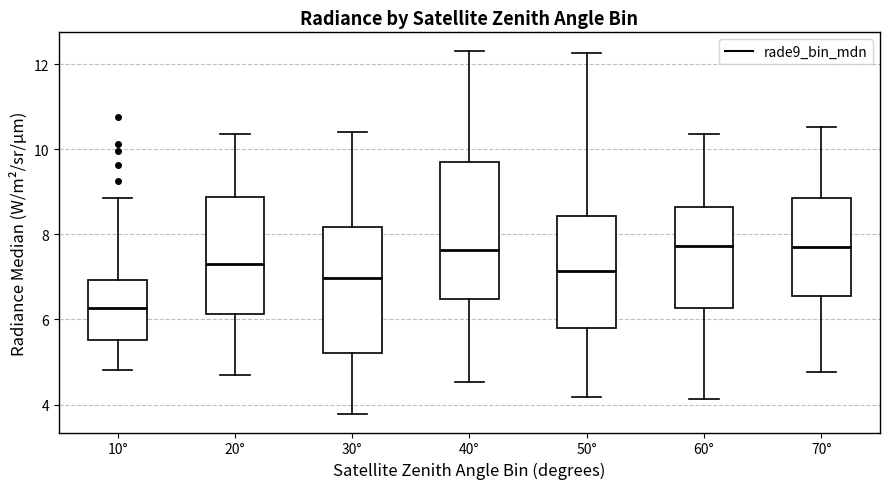

Reading left to right, transcribe this box plot: for each box, give where its median line is, the range the box spans, and where its two whiskers end, as read against the y-axis. The values are not printed on the chart, so give them approximately, as read against the axis.

10°: median 6.2, box 5.6 to 7.0, whiskers 4.8 to 8.8
20°: median 7.2, box 6.2 to 8.8, whiskers 4.6 to 10.4
30°: median 7.0, box 5.2 to 8.2, whiskers 3.8 to 10.4
40°: median 7.6, box 6.4 to 9.6, whiskers 4.6 to 12.4
50°: median 7.2, box 5.8 to 8.4, whiskers 4.2 to 12.2
60°: median 7.8, box 6.2 to 8.6, whiskers 4.2 to 10.4
70°: median 7.6, box 6.6 to 8.8, whiskers 4.8 to 10.6